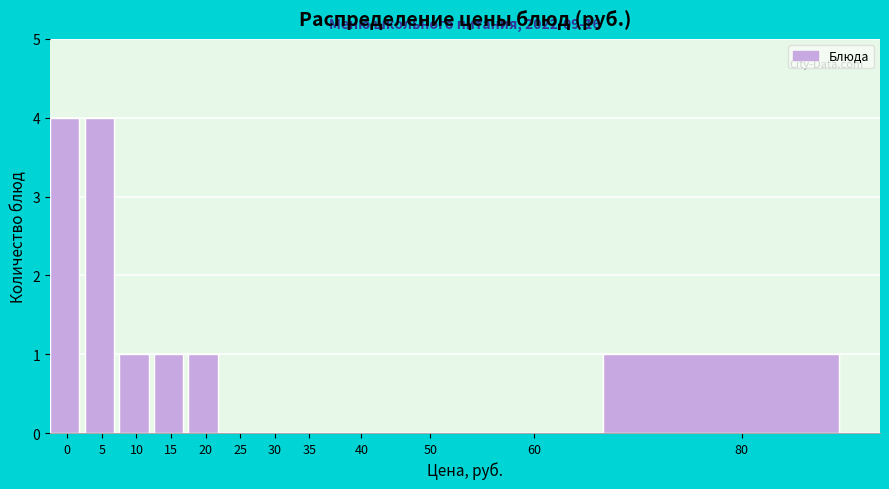

Reading right to left, what are all the values shown in this chart?

80=1	60=0	50=0	40=0	35=0	30=0	25=0	20=1	15=1	10=1	5=4	0=4